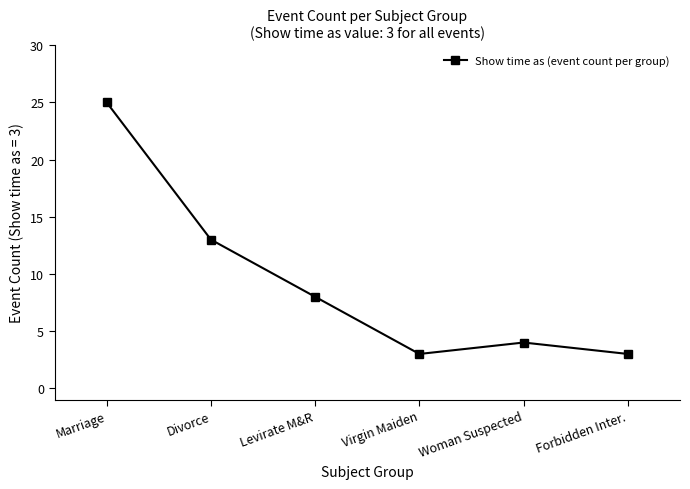

Which has a higher value, Virgin Maiden or Woman Suspected?

Woman Suspected